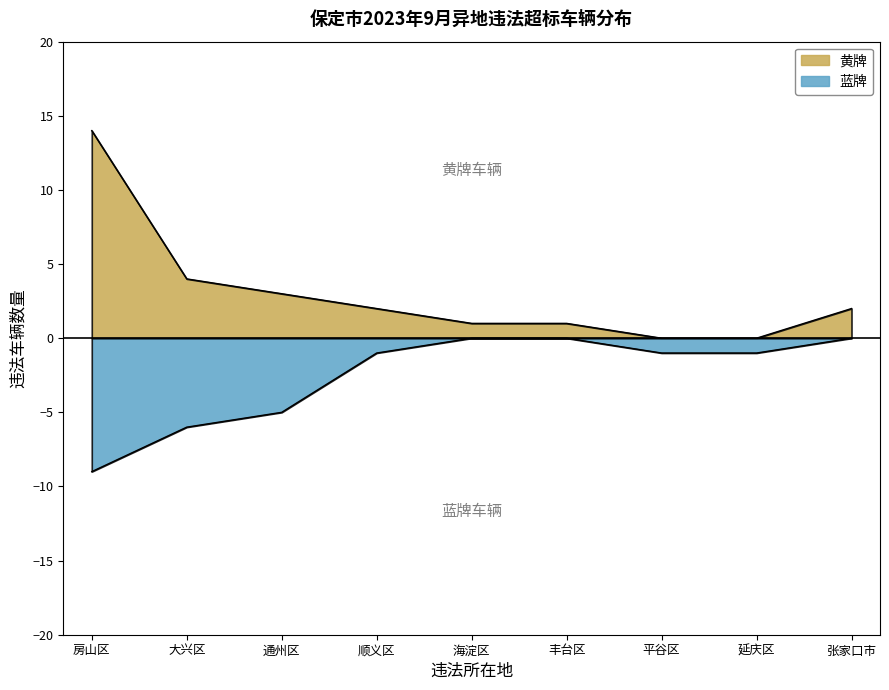

Which series has the largest total across all categories?

黄牌